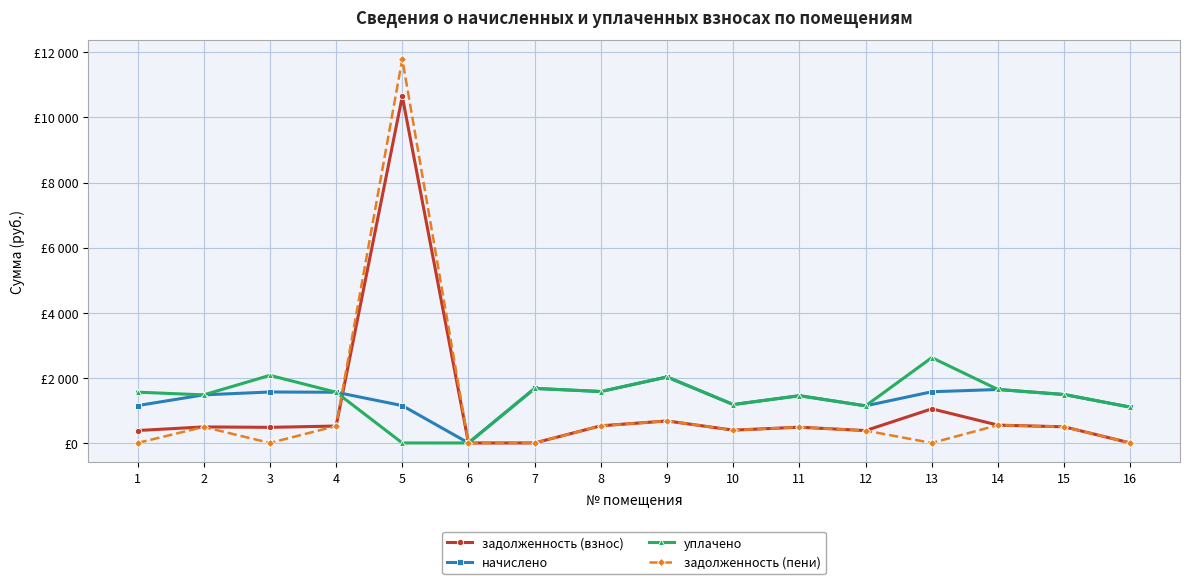

Is this an area chart (filled region under the line)?

No